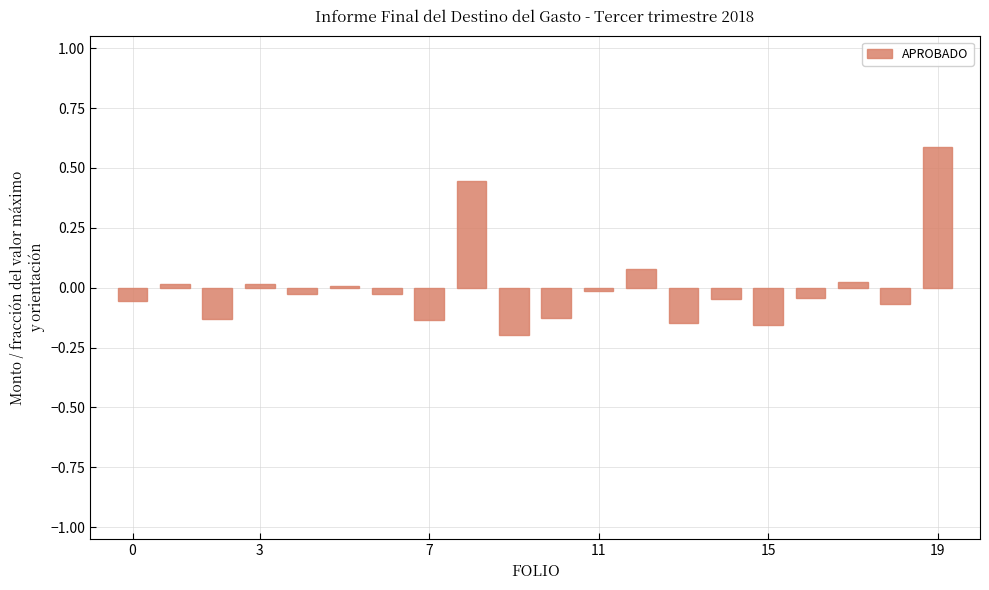

What is the difference between the maximum and second lowest values?

0.7